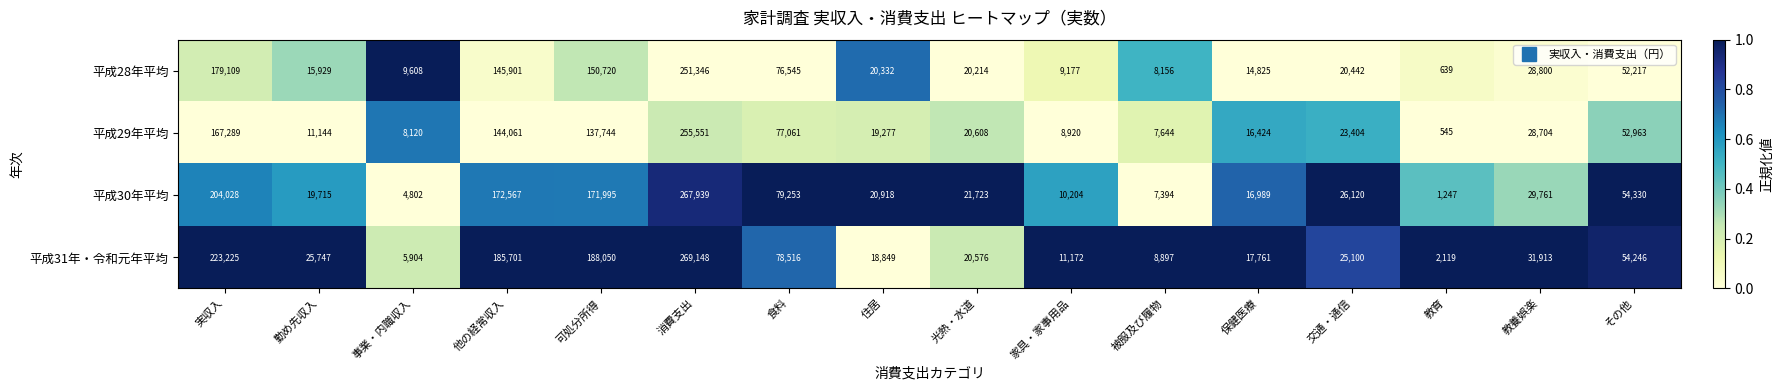

The value of 平成31年・令和元年平均 at 光熱・水道 is 32046. True or false?

False